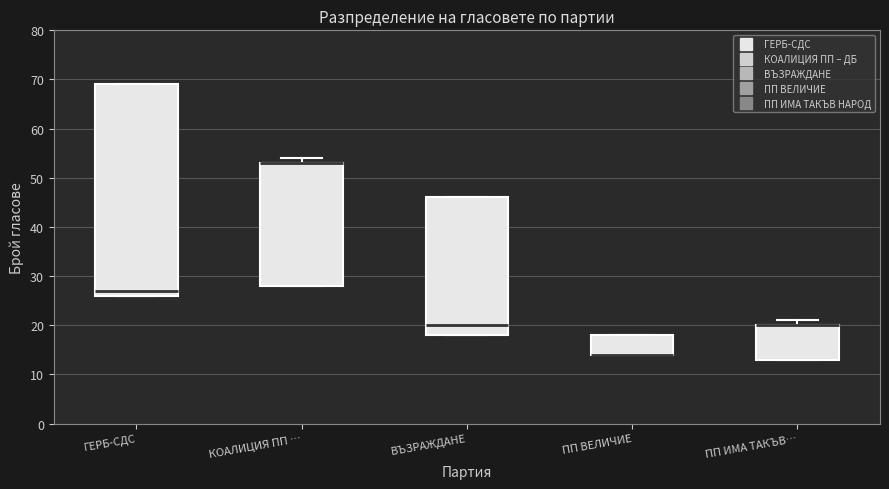

Reading left to right, transcribe this box plot: for each box, give where its median line is, the range the box spans, and where its two whiskers end, as read against the y-axis. The values are not printed on the chart, so give them approximately, as read against the axis.

ГЕРБ-СДС: median 27, box 26 to 69, whiskers 26 to 69
КОАЛИЦИЯ ПП …: median 53 (drawn on the box's upper edge), box 28 to 53, whiskers 28 to 54
ВЪЗРАЖДАНЕ: median 20, box 18 to 46, whiskers 18 to 46
ПП ВЕЛИЧИЕ: median 14 (drawn on the box's lower edge), box 14 to 18, whiskers 14 to 18
ПП ИМА ТАКЪВ…: median 20 (drawn on the box's upper edge), box 13 to 20, whiskers 13 to 21